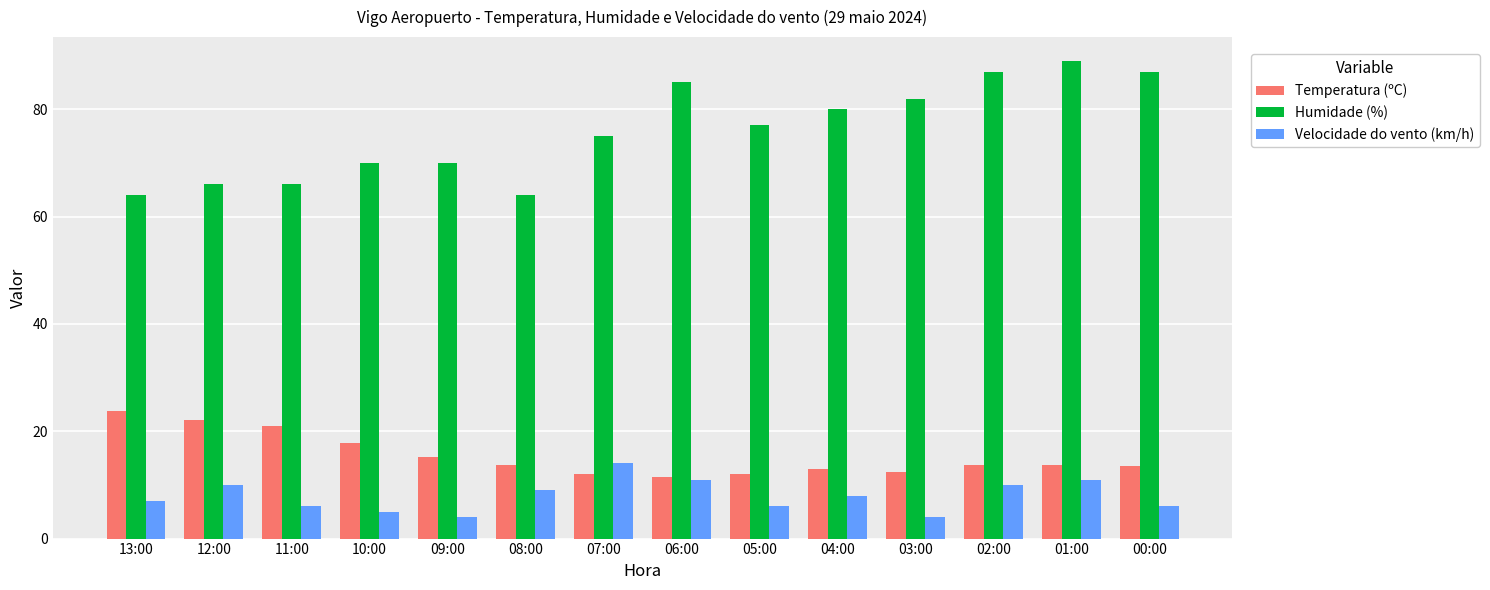

Are the bars grouped side by side (vs. stacked)?

Yes